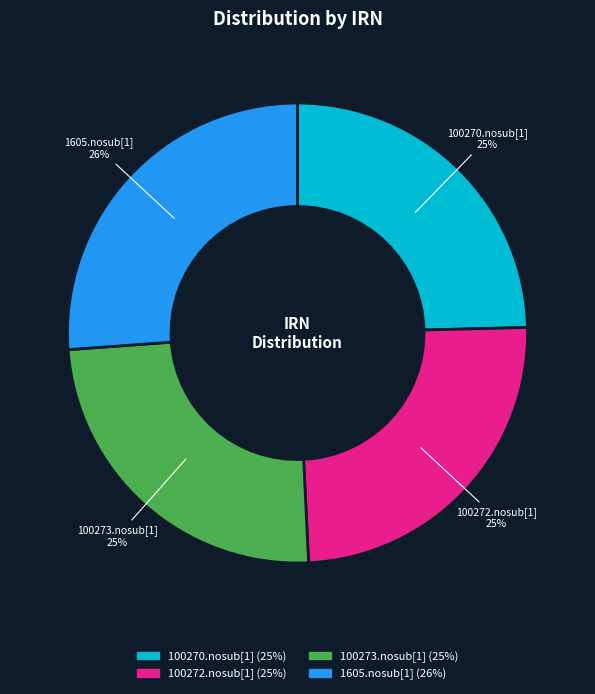

Do 100272.nosub[1] and 100273.nosub[1] together represent more than half of the pie?

No